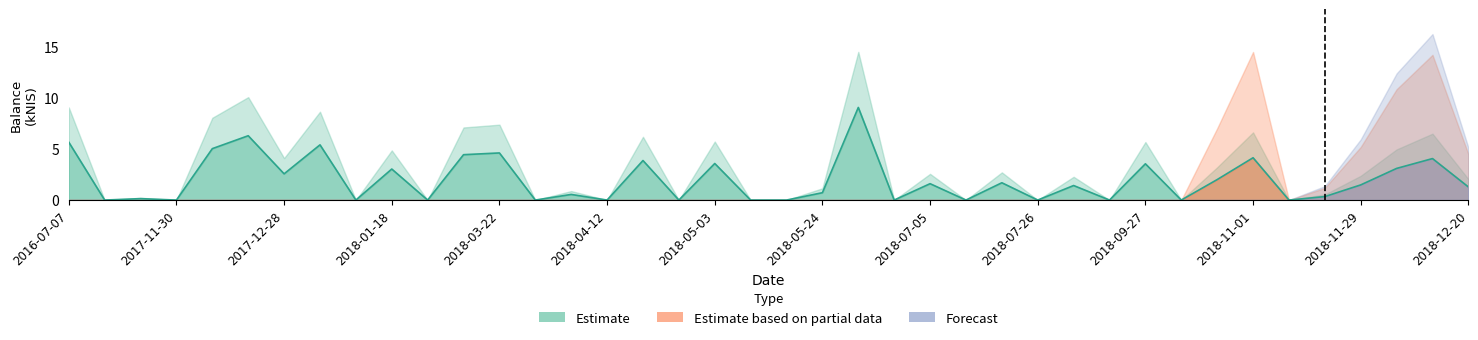

What is the value of the Estimate point at the 19th from the left?

3.6